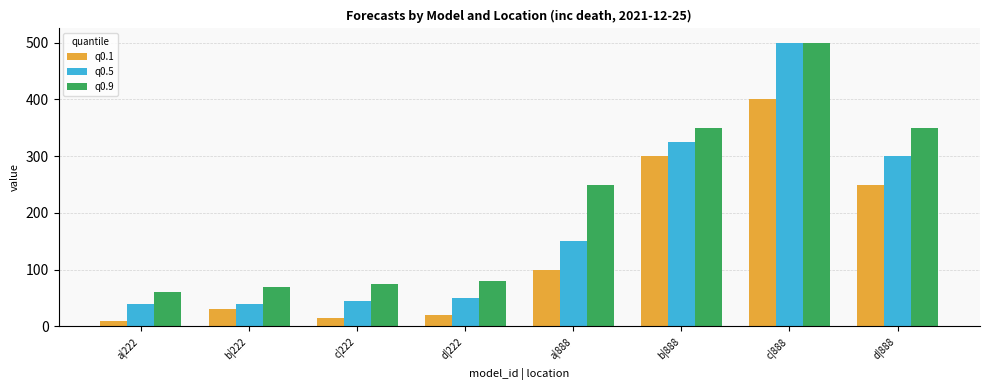

Is the value of q0.1 at d|222 greater than the value of q0.9 at b|888?

No